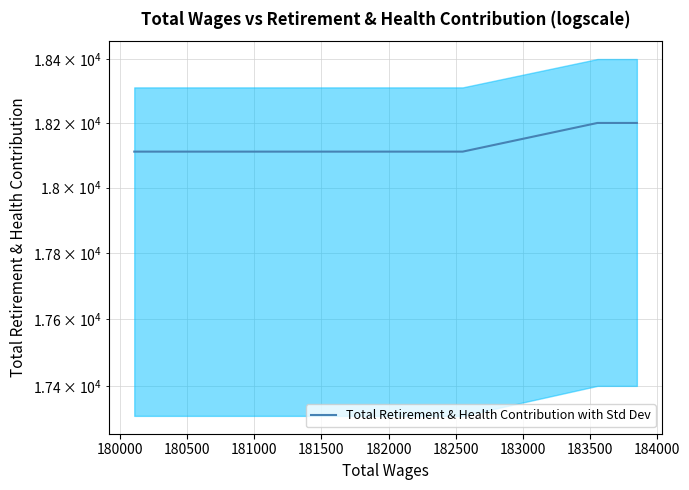

What is the difference between the maximum and minimum values?

89